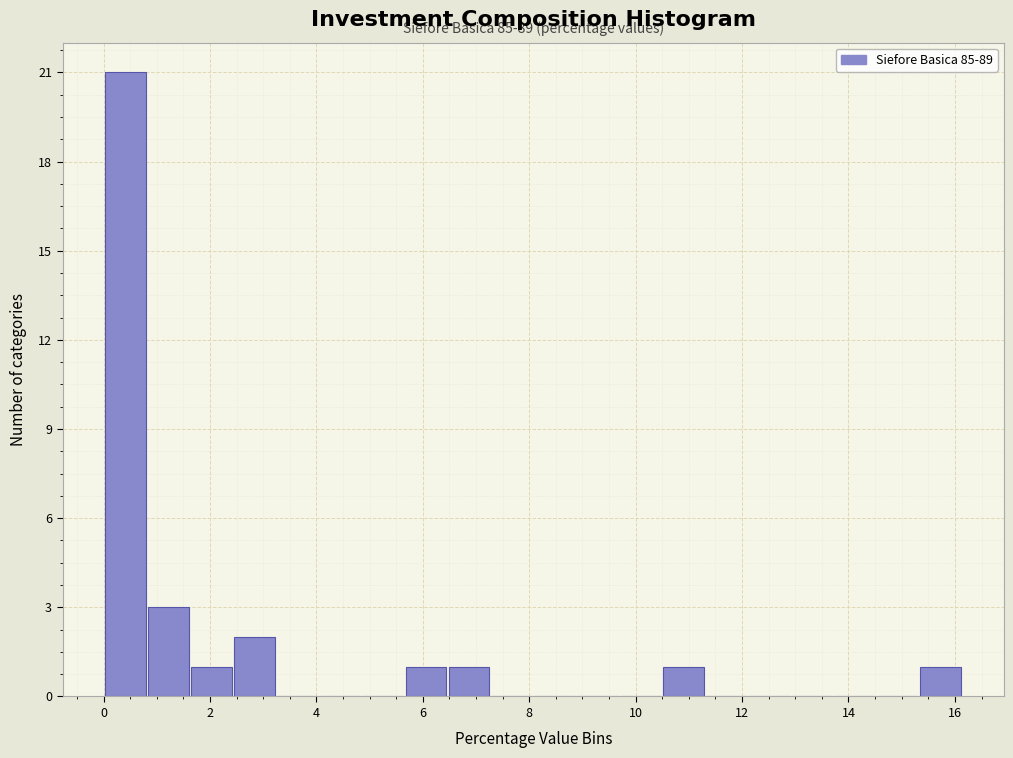

Which range on the x-axis has the tallest bar?

0.0 to 0.8